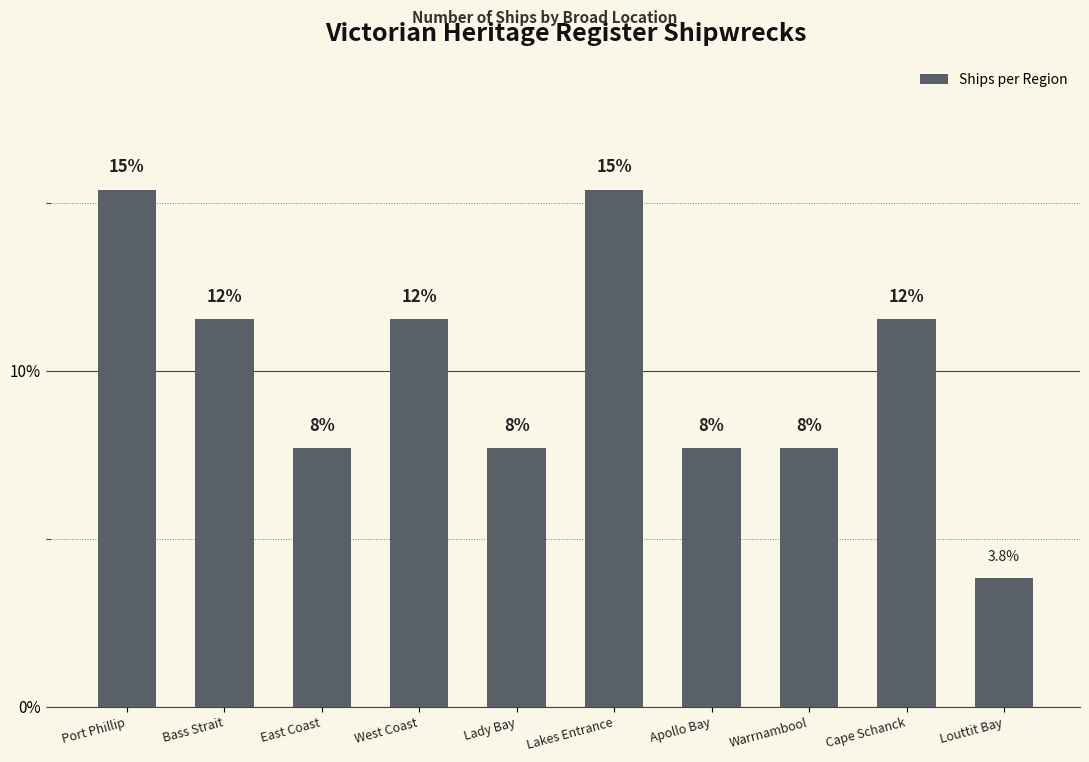

What position from the right is West Coast?

7